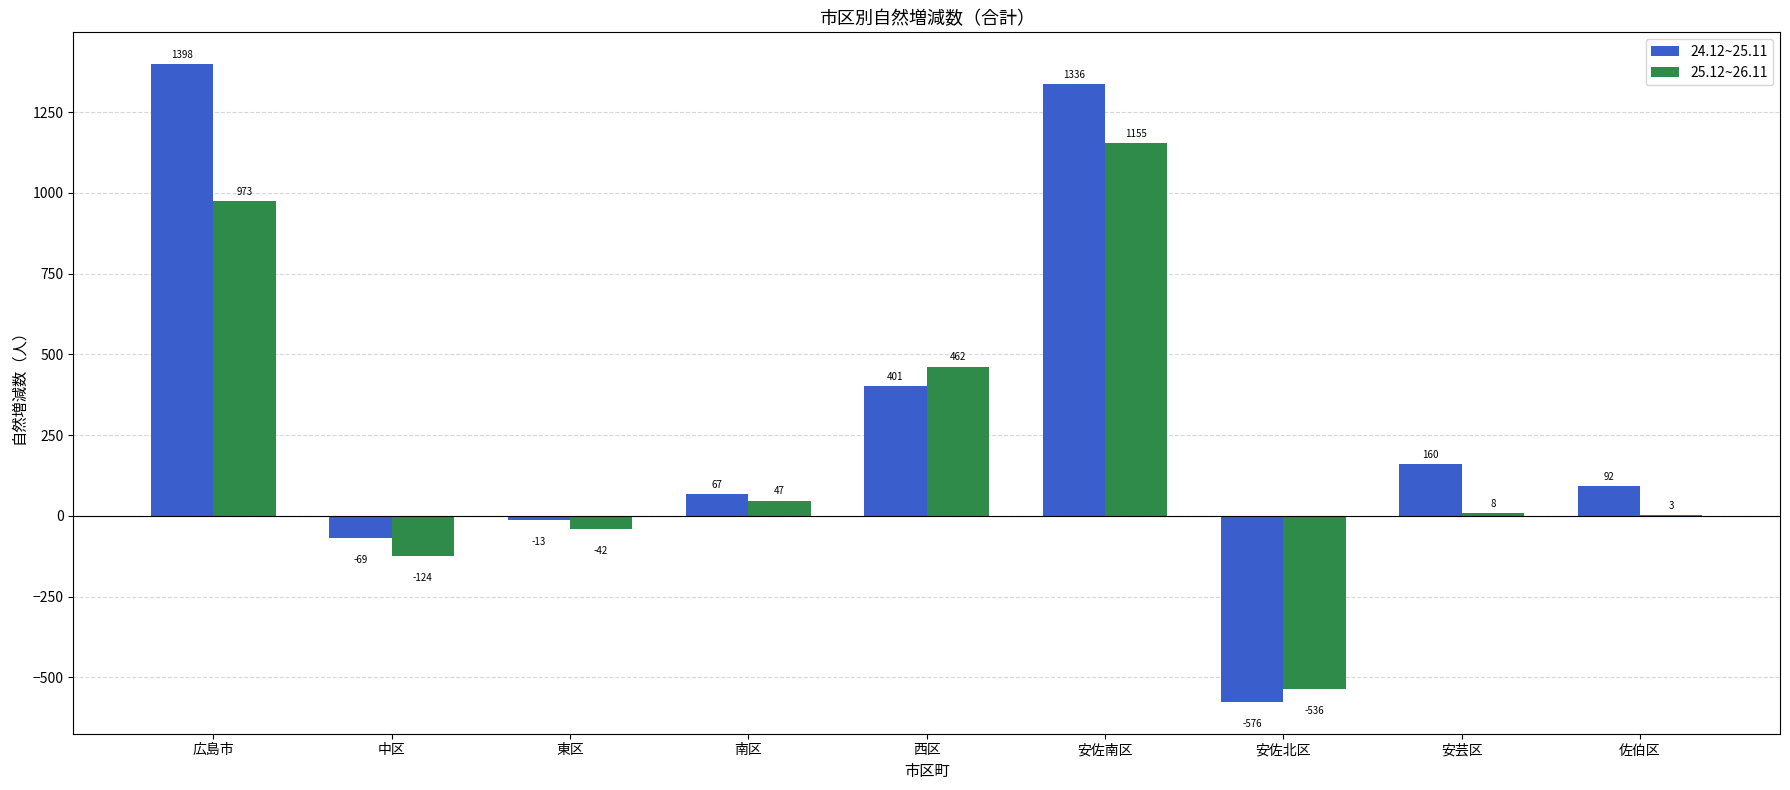

Reading left to right, list all the values displayed in this chart.

24.12~25.11: 広島市=1398	中区=-69	東区=-13	南区=67	西区=401	安佐南区=1336	安佐北区=-576	安芸区=160	佐伯区=92
25.12~26.11: 広島市=973	中区=-124	東区=-42	南区=47	西区=462	安佐南区=1155	安佐北区=-536	安芸区=8	佐伯区=3